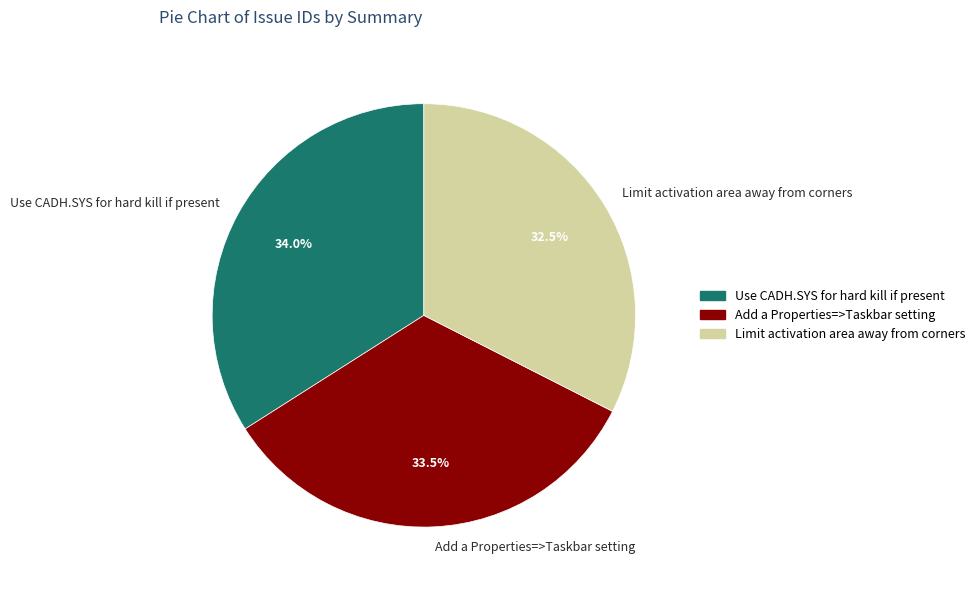

Which category has the smallest portion of the pie?

Limit activation area away from corners